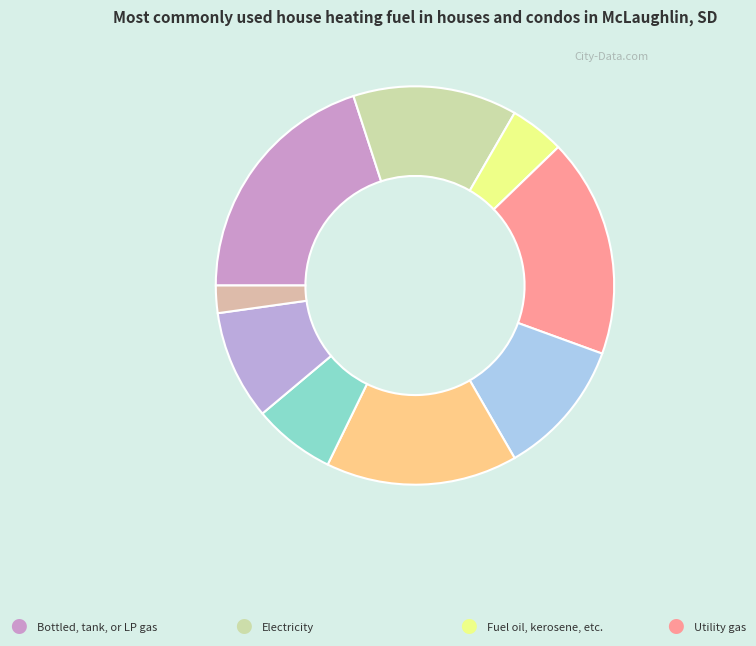

Count the number of slices in the pie.

9